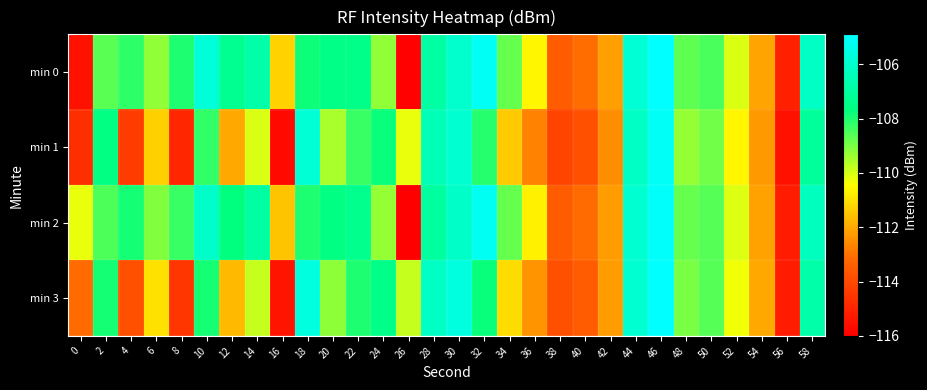

Which has a higher value, 8 or 12?

12